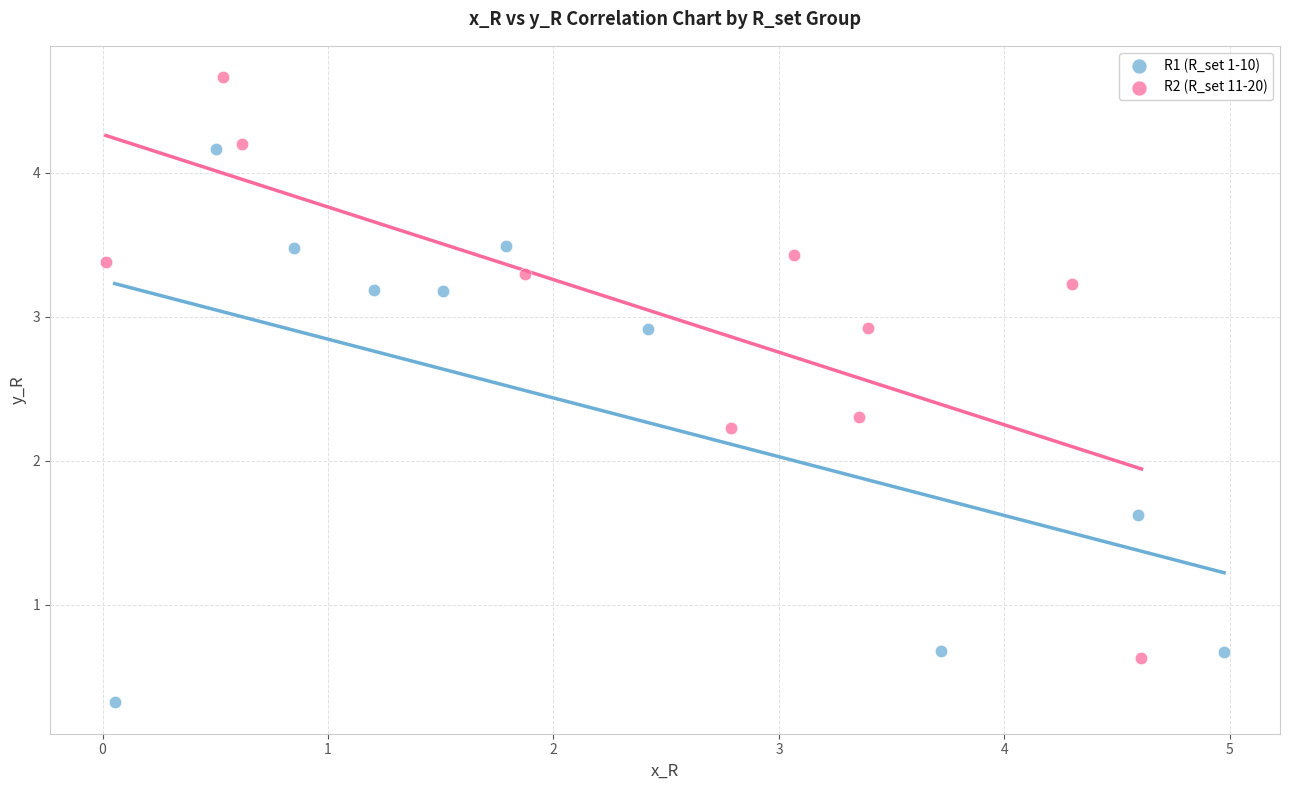

Which series has the widest spread of Y values?

R2 (R_set 11-20)